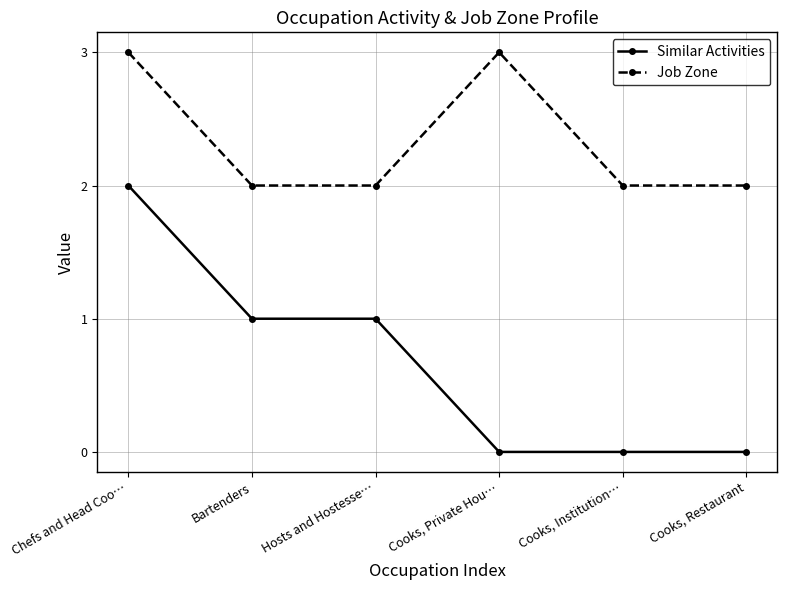

True or false: Job Zone has a value of 2 at Cooks, Restaurant.

True